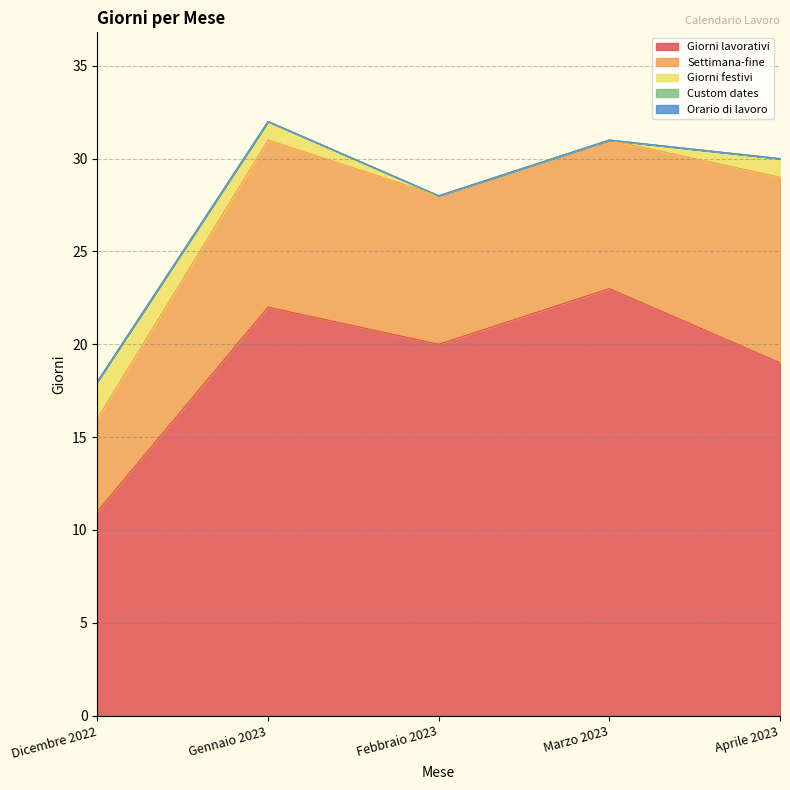

What are all the series names shown in the legend?

Giorni lavorativi, Settimana-fine, Giorni festivi, Custom dates, Orario di lavoro